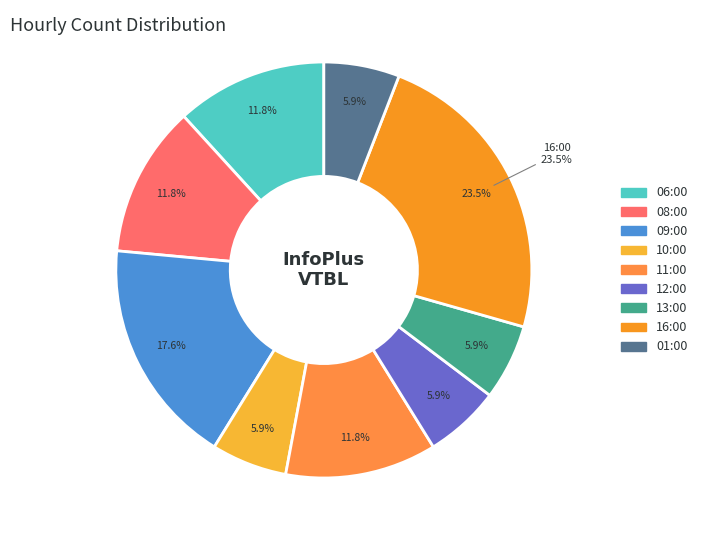

Combined, do 16:00 and 01:00 account for over 50%?

No